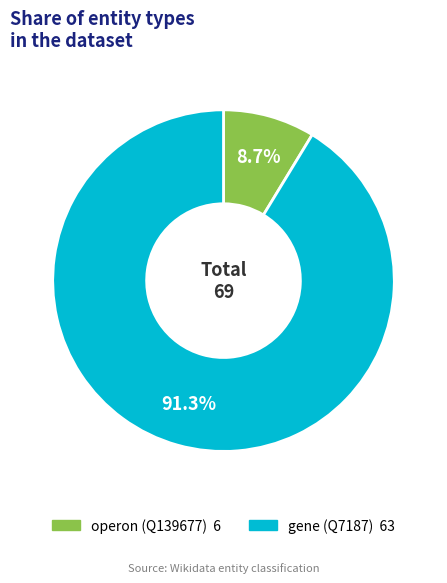

Combined, what portion of the pie is gene (Q7187) and operon (Q139677)?

100.0%